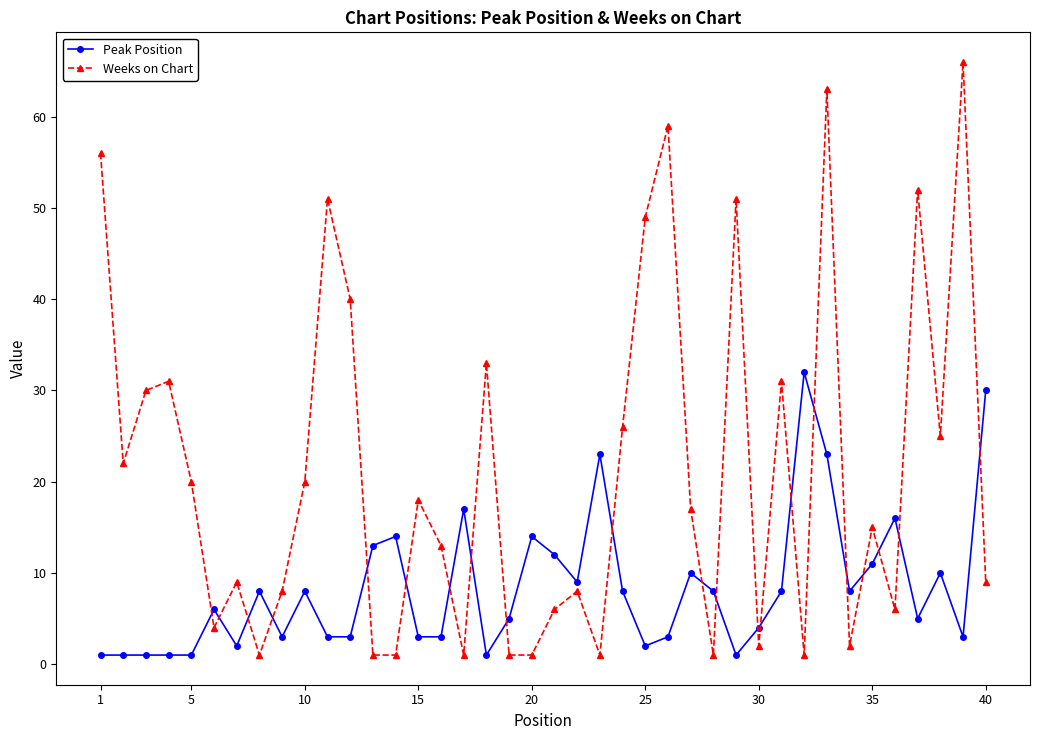

What is the greatest value displayed?

66